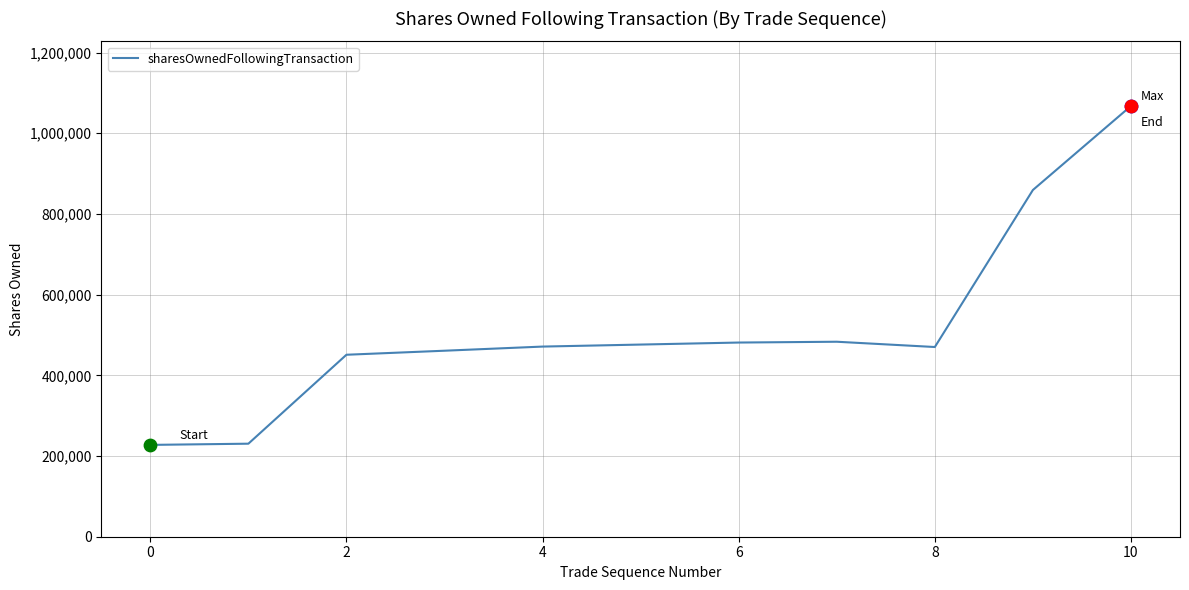

What is the minimum value shown in the chart?

227571